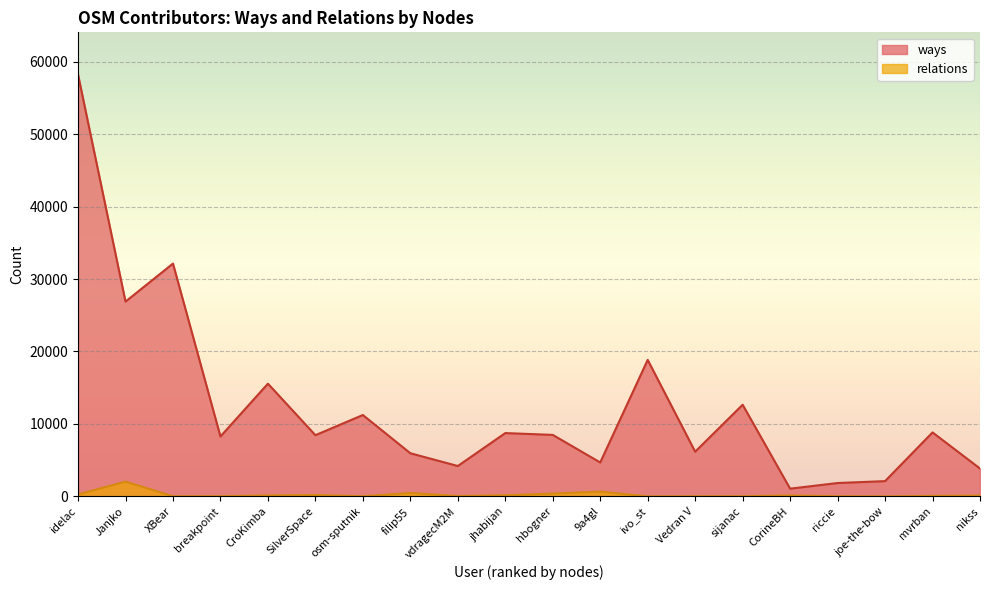

Which series has the widest spread of values?

ways